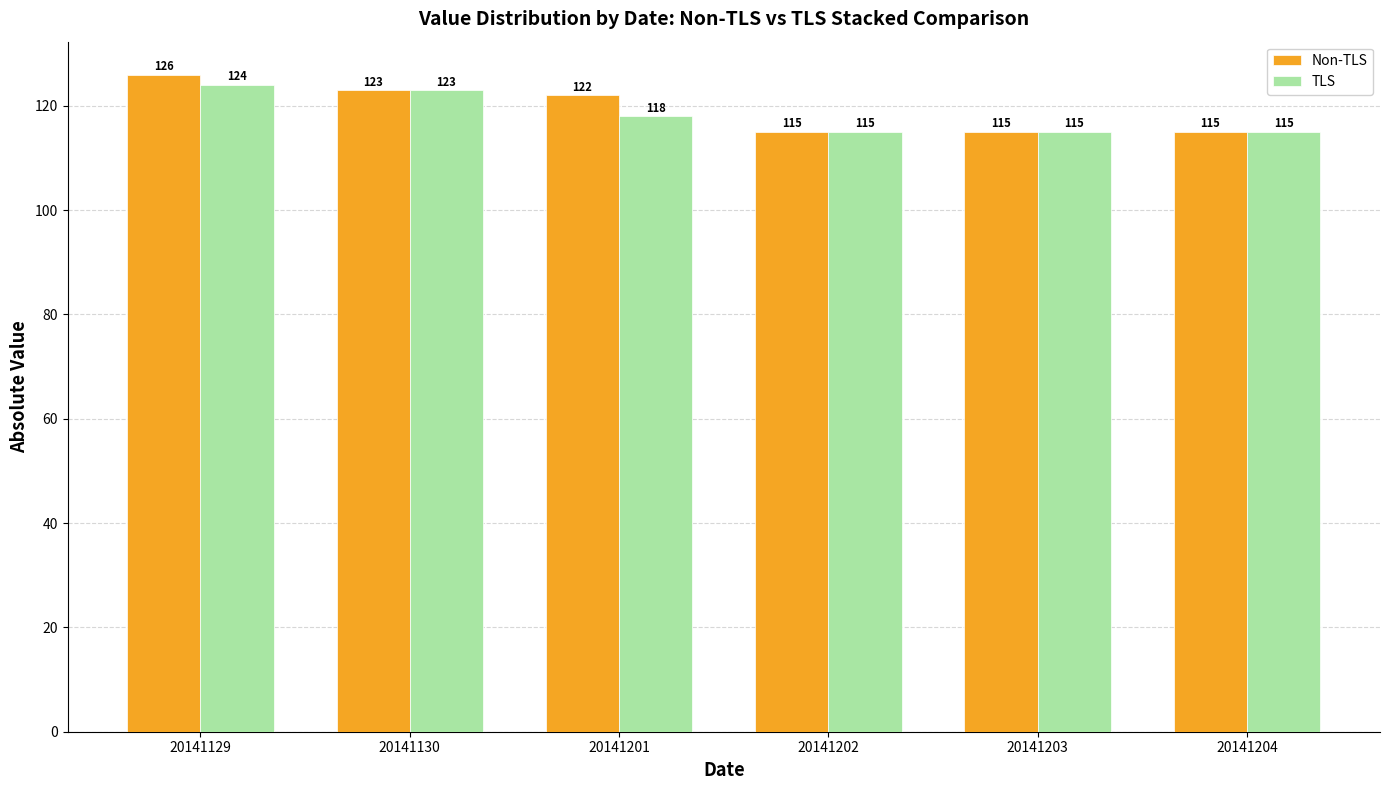

How many data points does each series have?

6